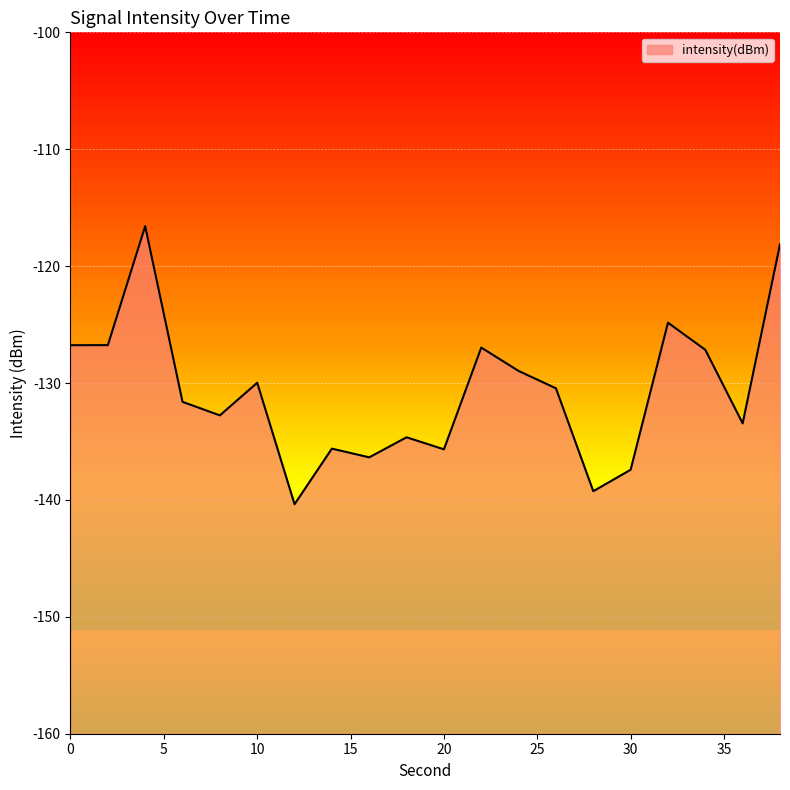

What is the change in value from 0 to 32?

+1.9